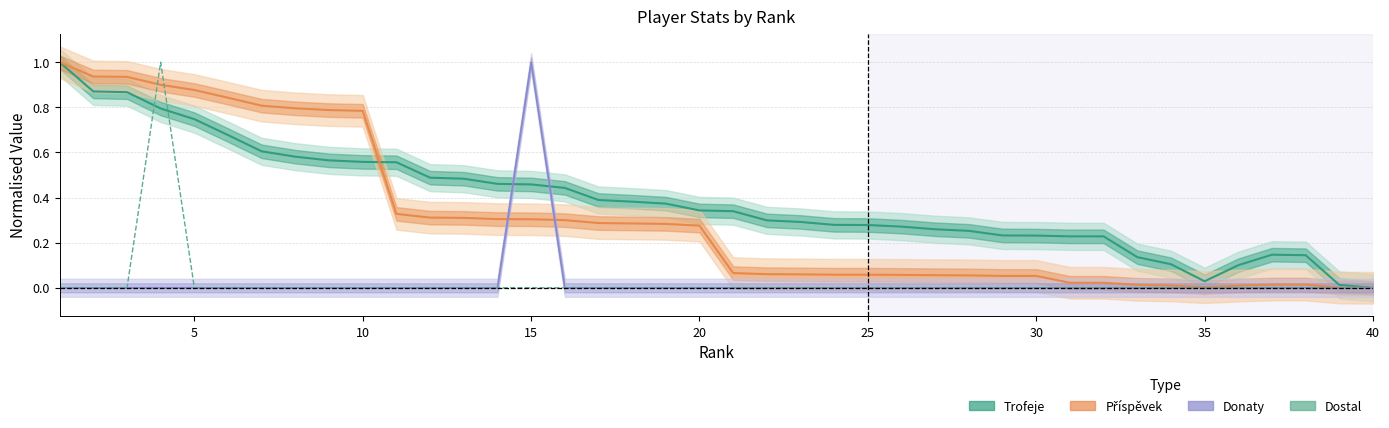

Is this an area chart (filled region under the line)?

No